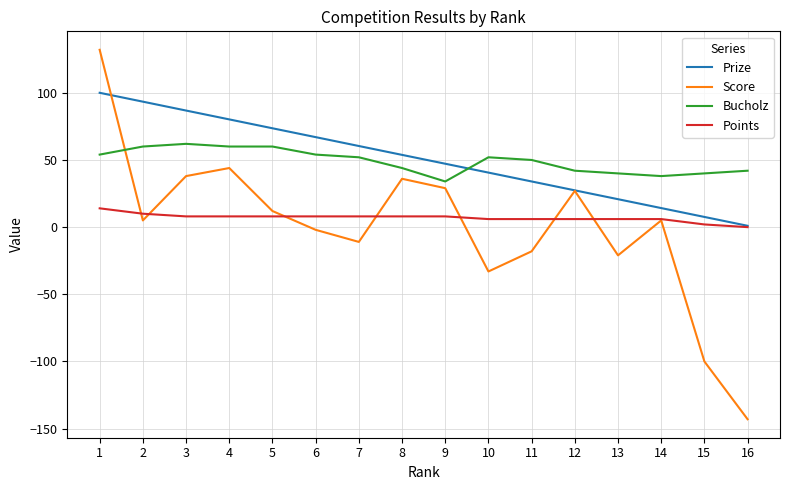

At which category is the sum across all series the highest?

1